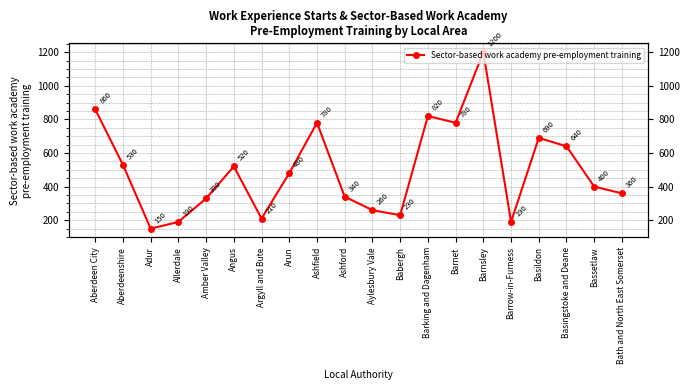

What is the label of the 4th point from the right?

Basildon